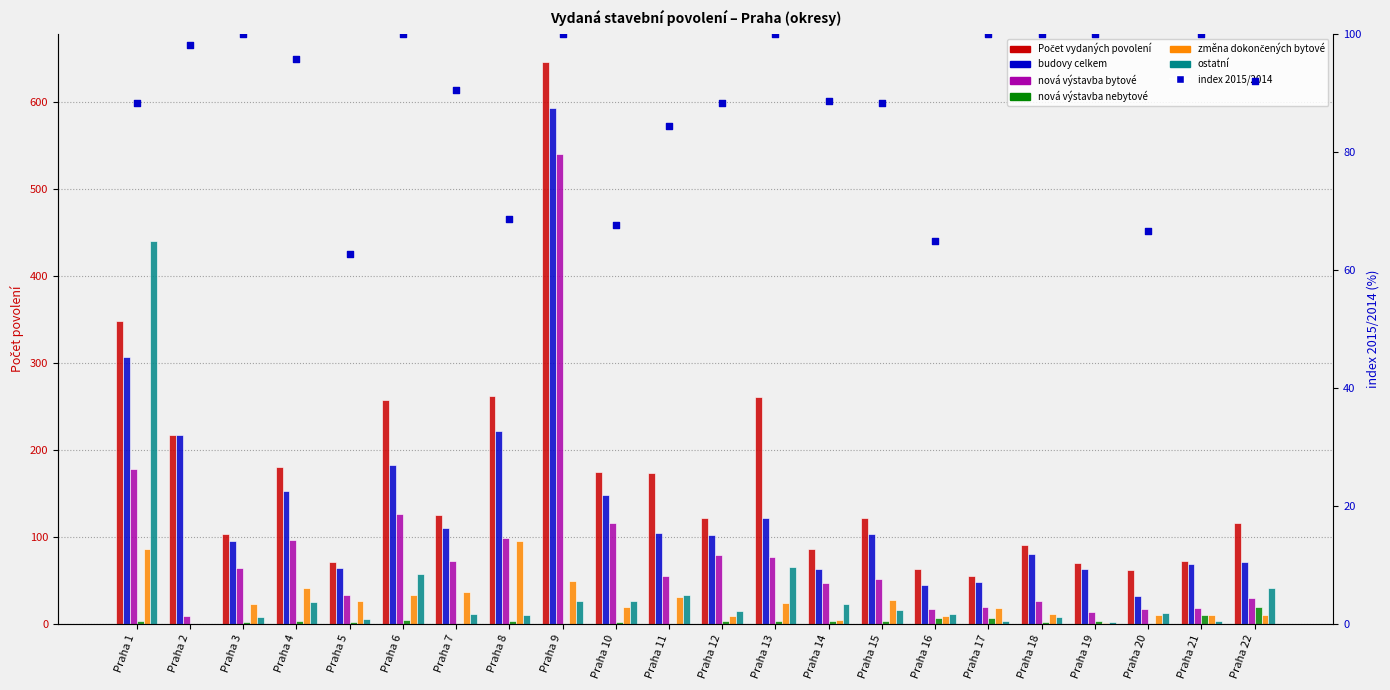

Is the value of nová výstavba bytové at Praha 22 greater than the value of nová výstavba nebytové at Praha 10?

Yes